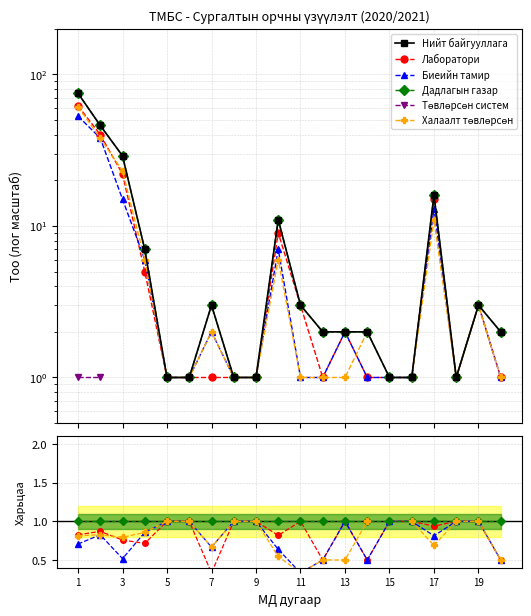

Does the chart display data point markers on the line(s)?

Yes